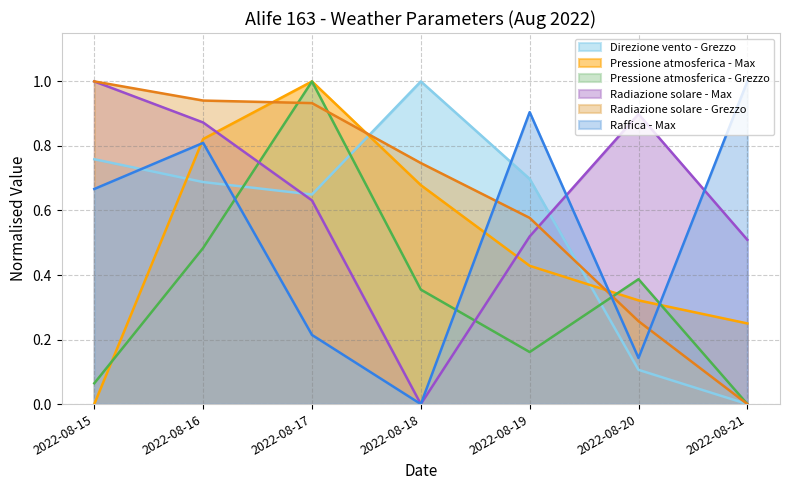

What is the difference between the highest and lowest values at 2022-08-18?

1.0